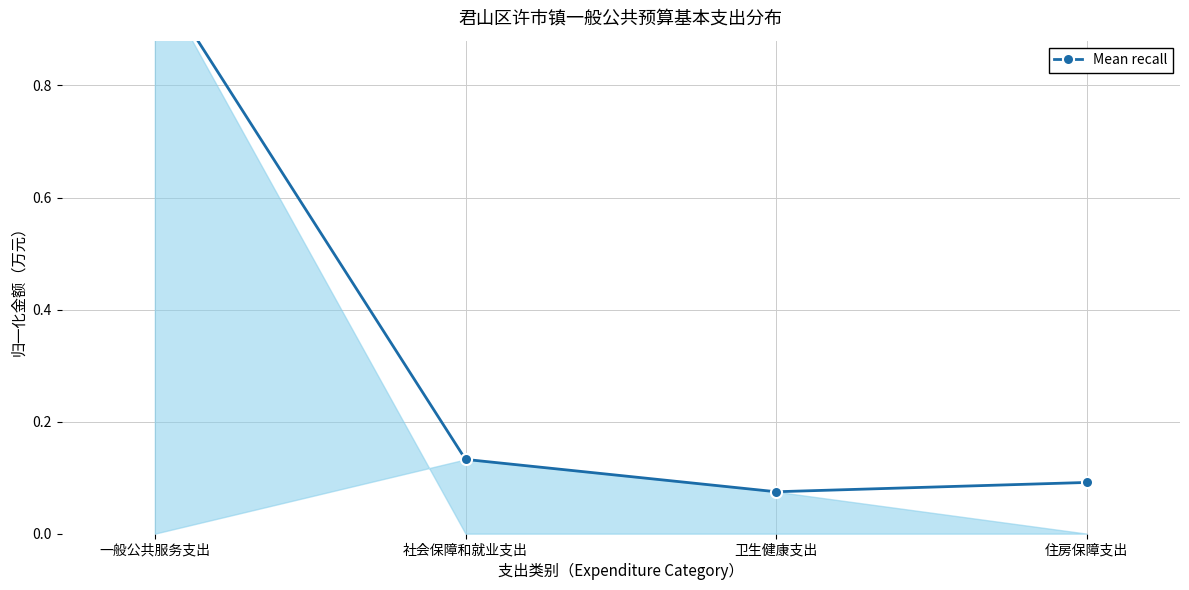

Reading left to right, extract all data points from this chart.

一般公共服务支出=1.0	社会保障和就业支出=0.1	卫生健康支出=0.1	住房保障支出=0.1